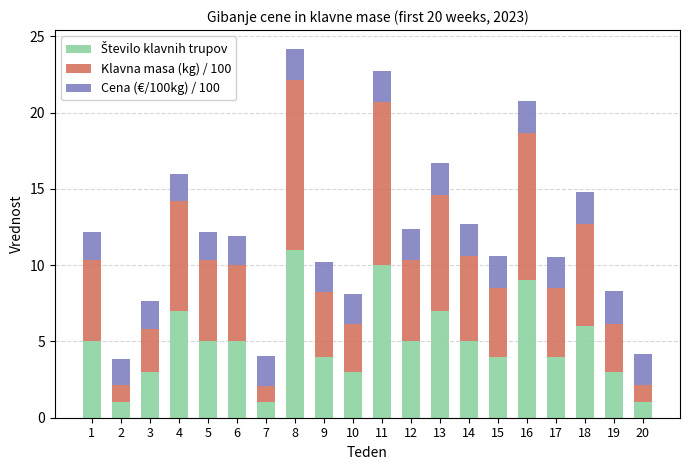

What is the total value across all series at 1?

12.2